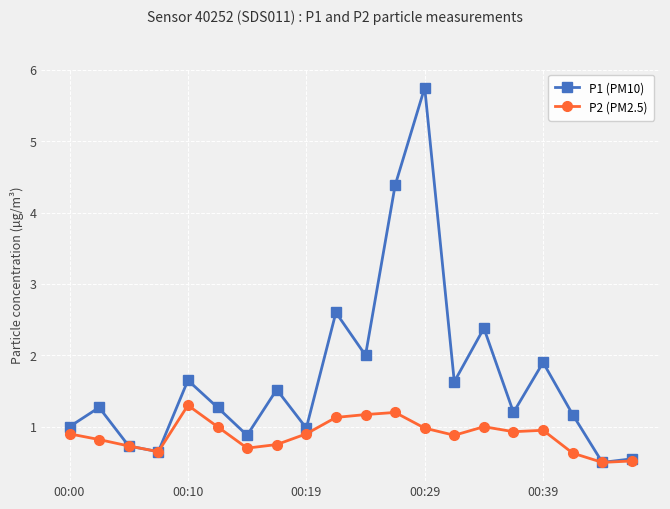

What is the value of the P1 (PM10) point at the 4th from the left?

0.7